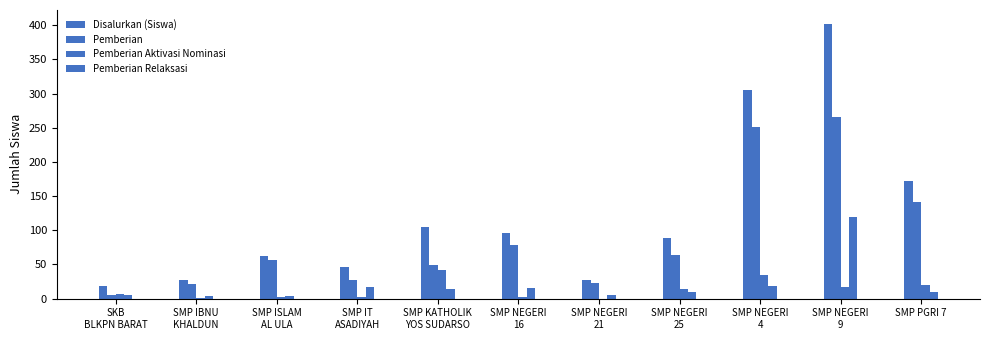

Count the number of categories in the chart.

11